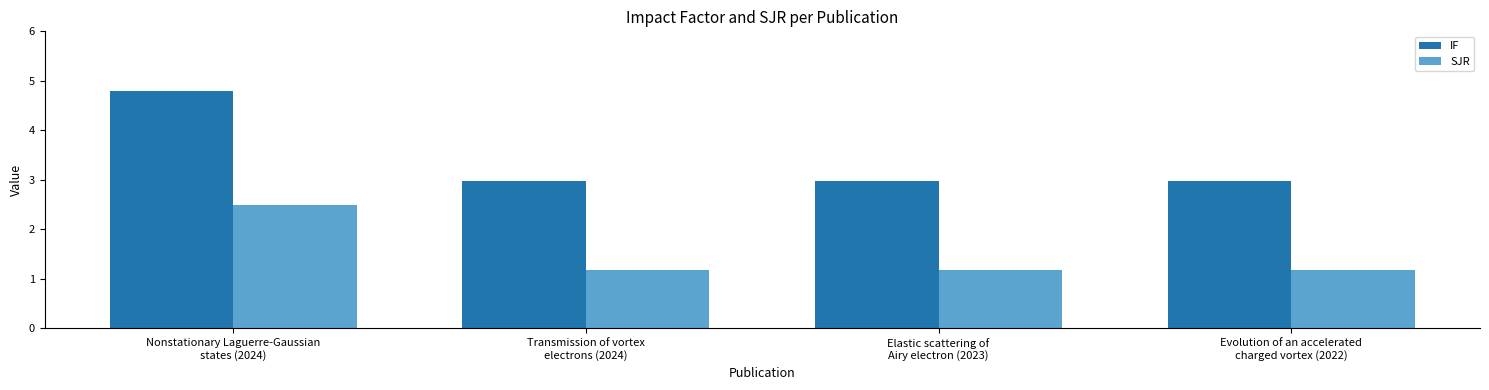

At which category does the chart reach its peak across all series?

Nonstationary Laguerre-Gaussian
states (2024)